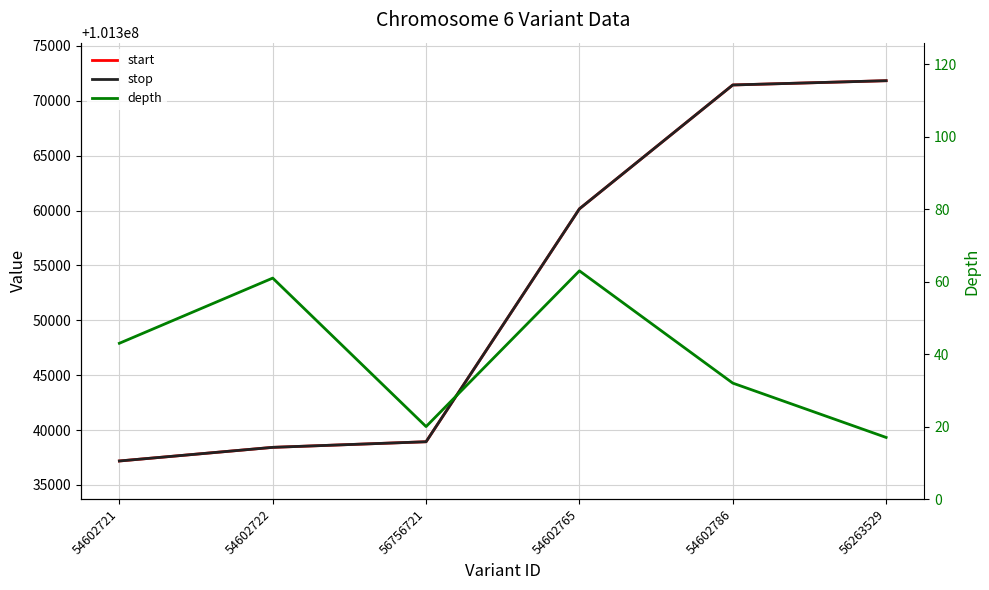

Where does the stop series first go above 101360158?

54602786